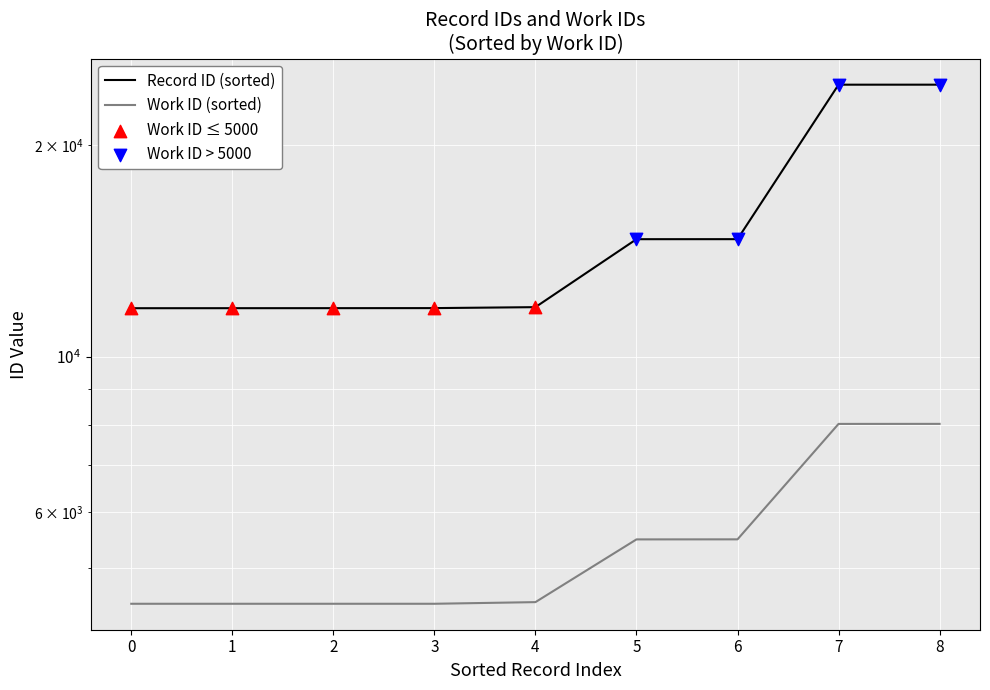

What is the ratio of the value at 3 to the value at 5?

0.8